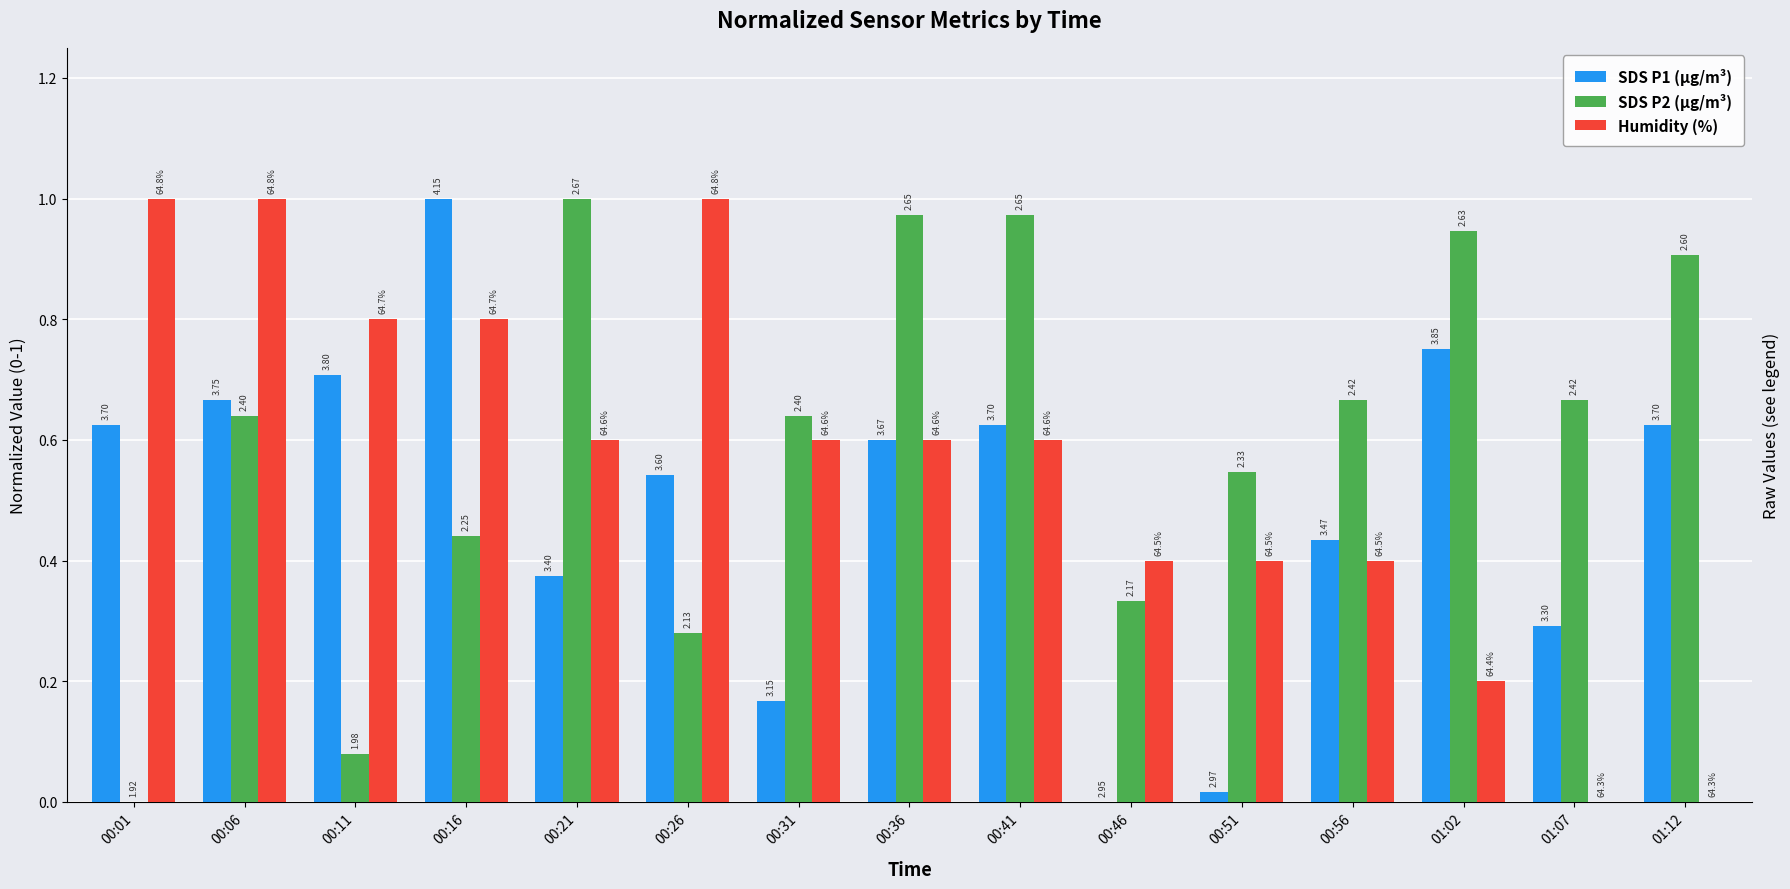

What is the label of the 8th bar from the right?

00:36